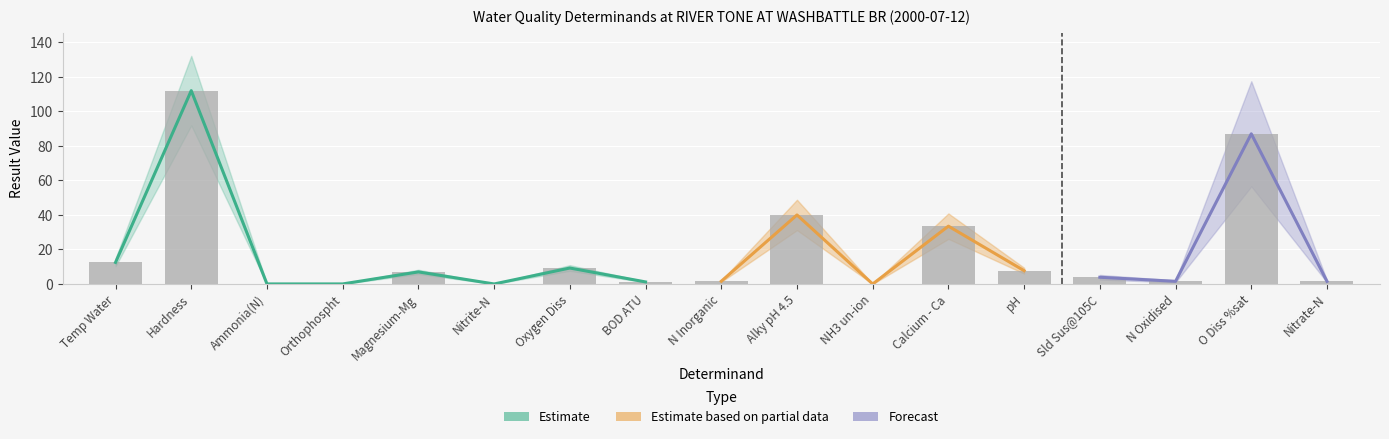

What is the value of the 5th bar from the left?

7.0